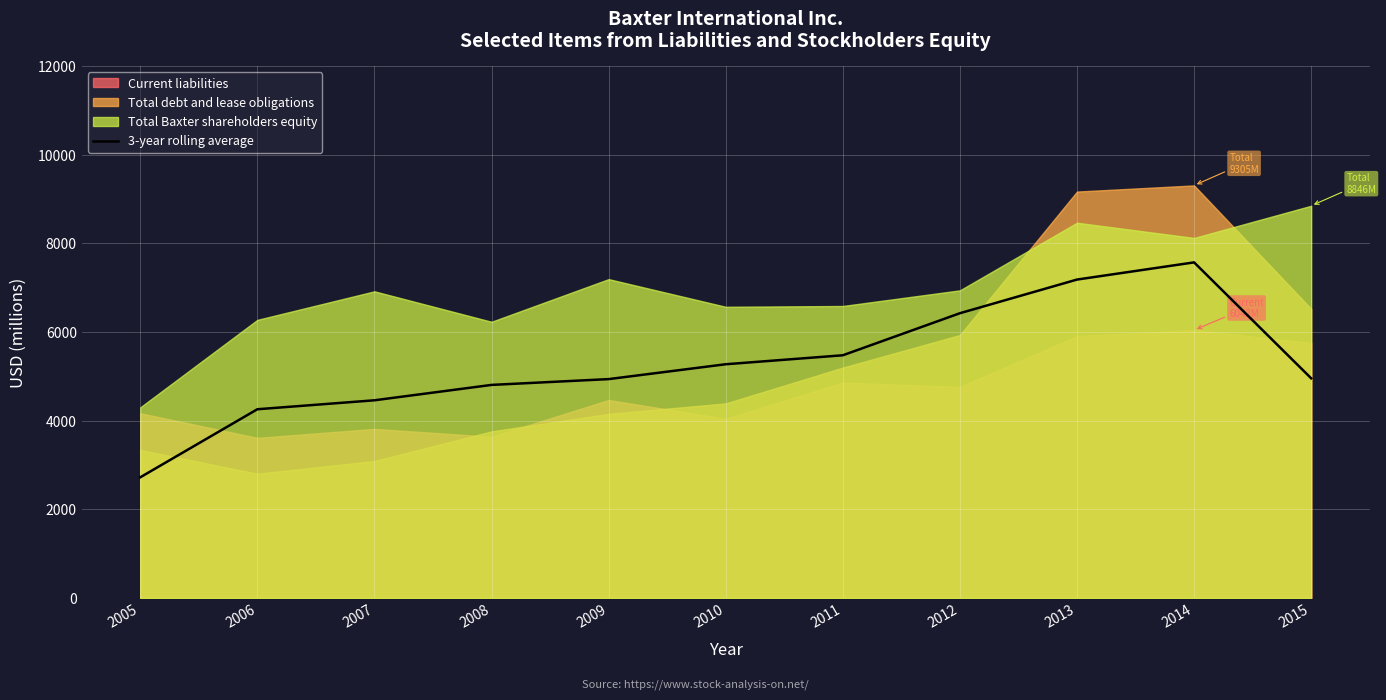

Reading left to right, what are all the values shown in this chart?

2005=2720.6	2006=4255.8	2007=4457.8	2008=4804.8	2009=4935.7	2010=5270.9	2011=5473.2	2012=6422.1	2013=7181.0	2014=7568.7	2015=4953.7